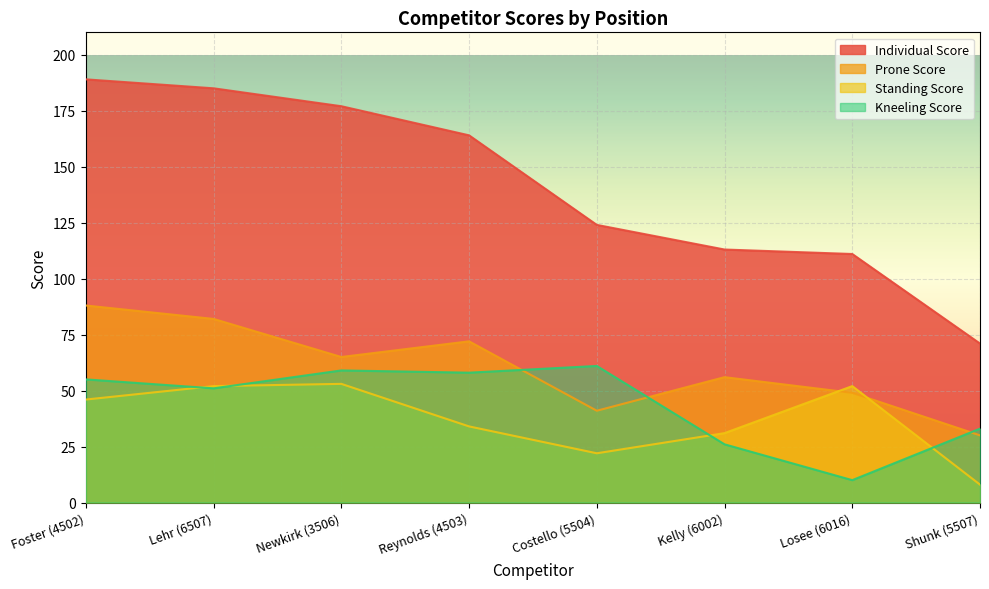

Reading left to right, list all the values displayed in this chart.

Individual Score: 189	185	177	164	124	113	111	71
Prone Score: 88	82	65	72	41	56	49	30
Standing Score: 46	52	53	34	22	31	52	8
Kneeling Score: 55	51	59	58	61	26	10	33